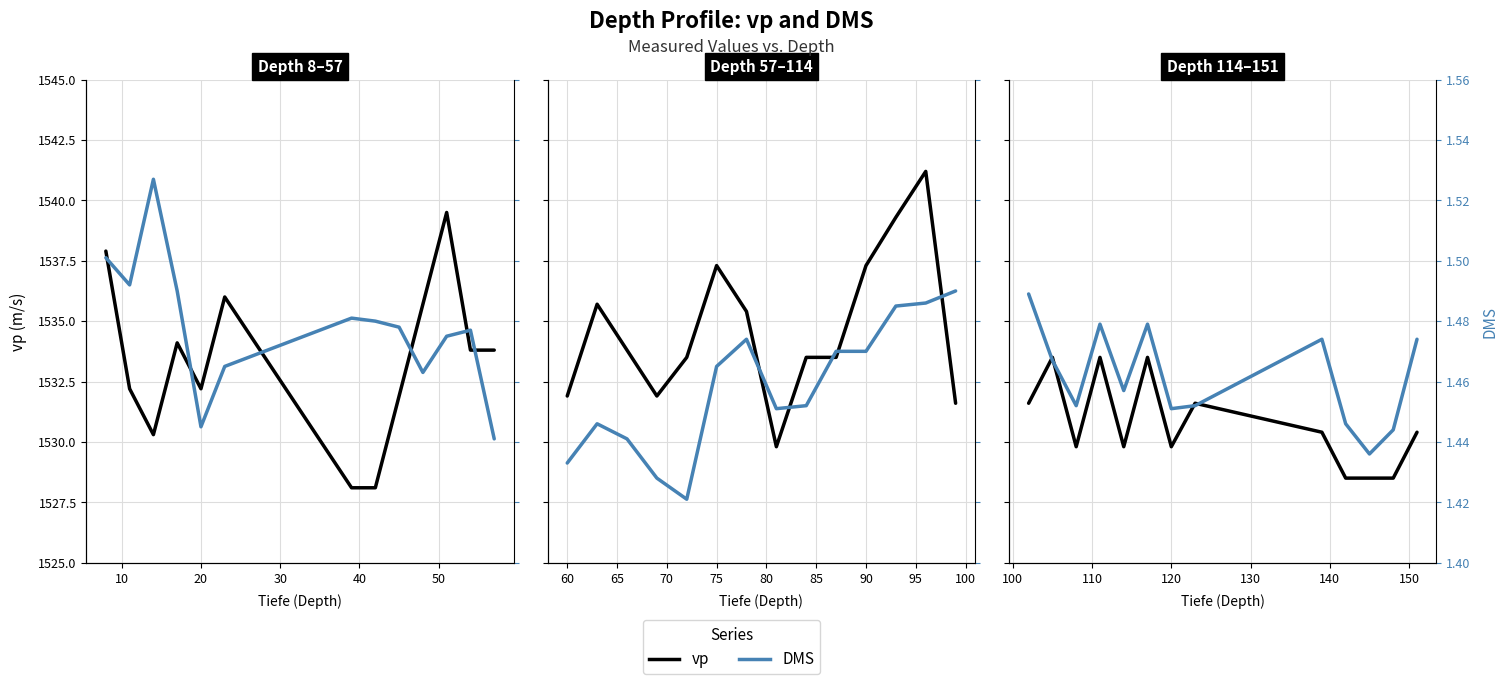

Which series has the largest total across all categories?

vp